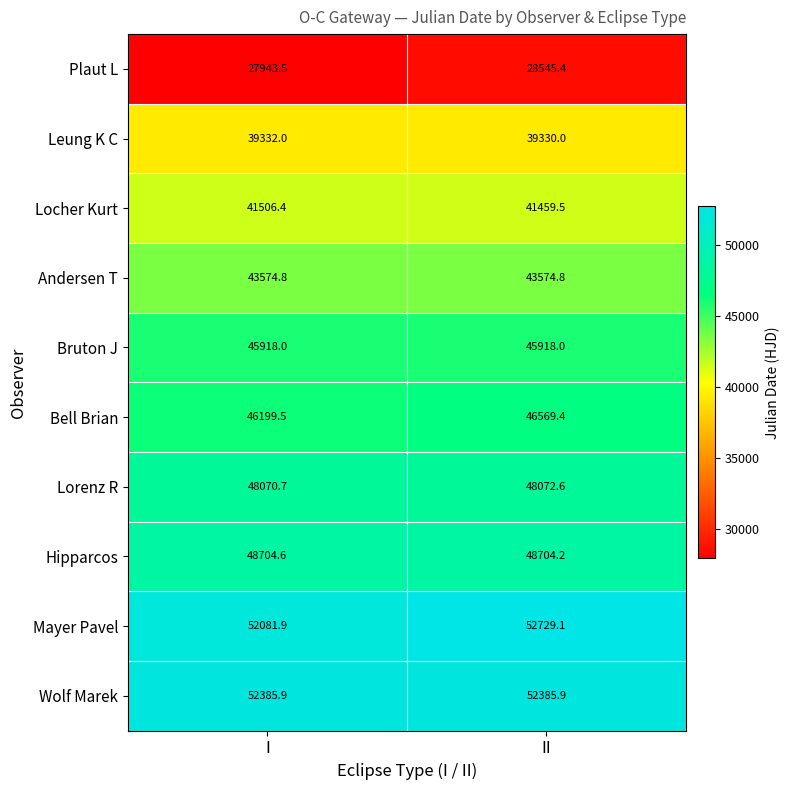

What is the difference between the Leung K C values at II and I?

2.0